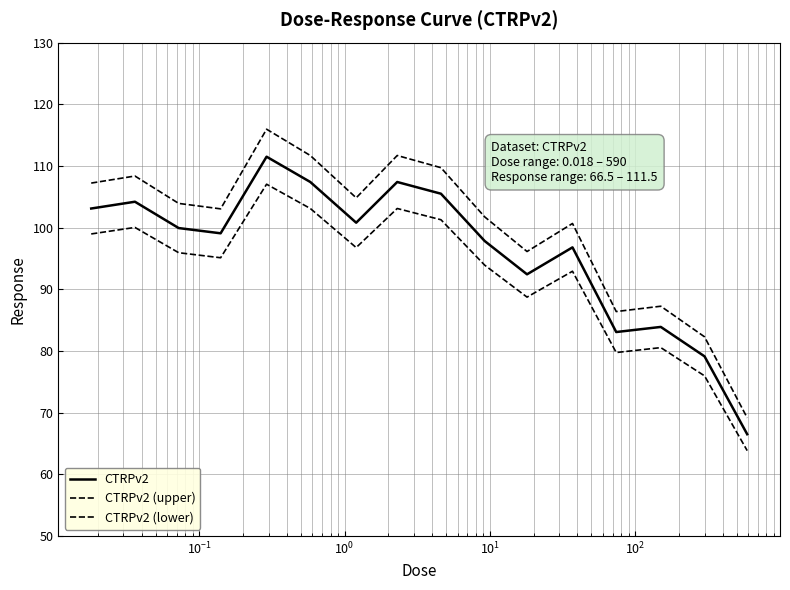

How many lines are shown in the chart?

3